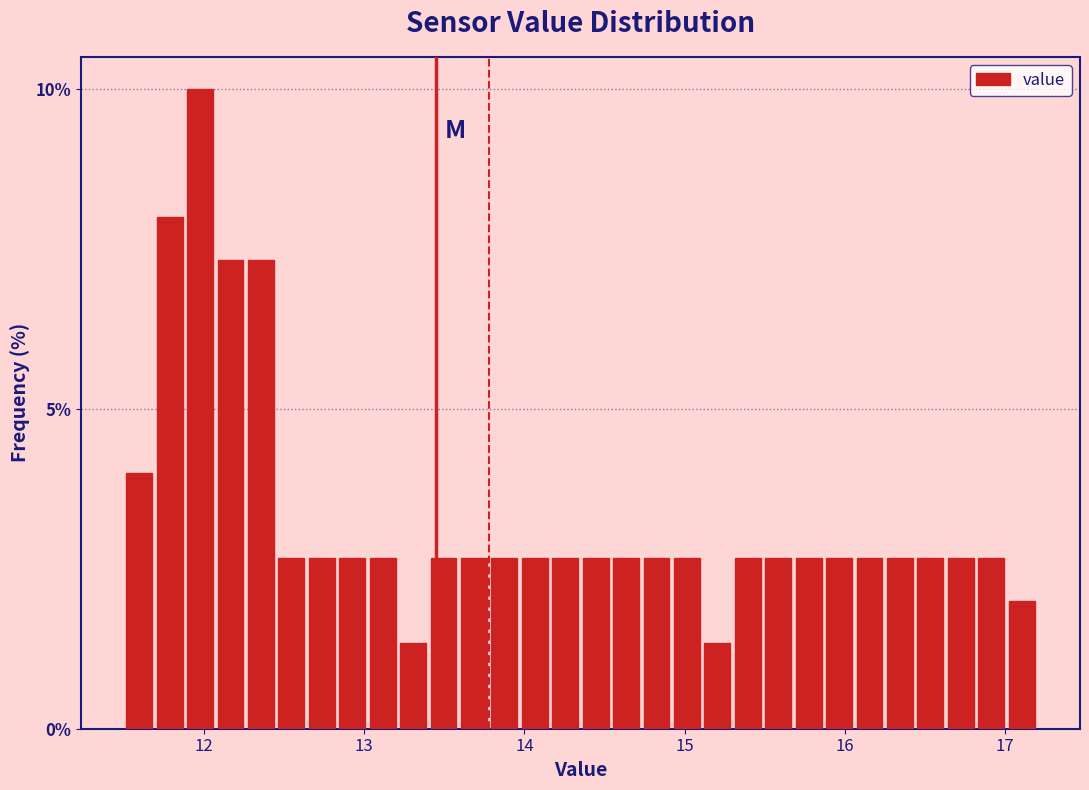

Read against the x-axis, roughly where is the centre of the tallest bar?

12.0